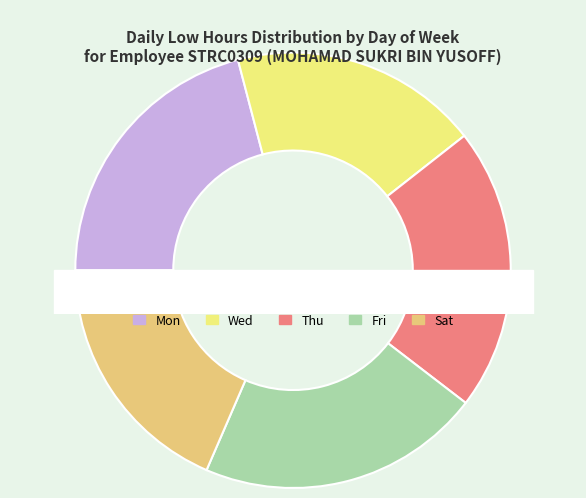

Is it true that Sat is 25% of the pie?

False